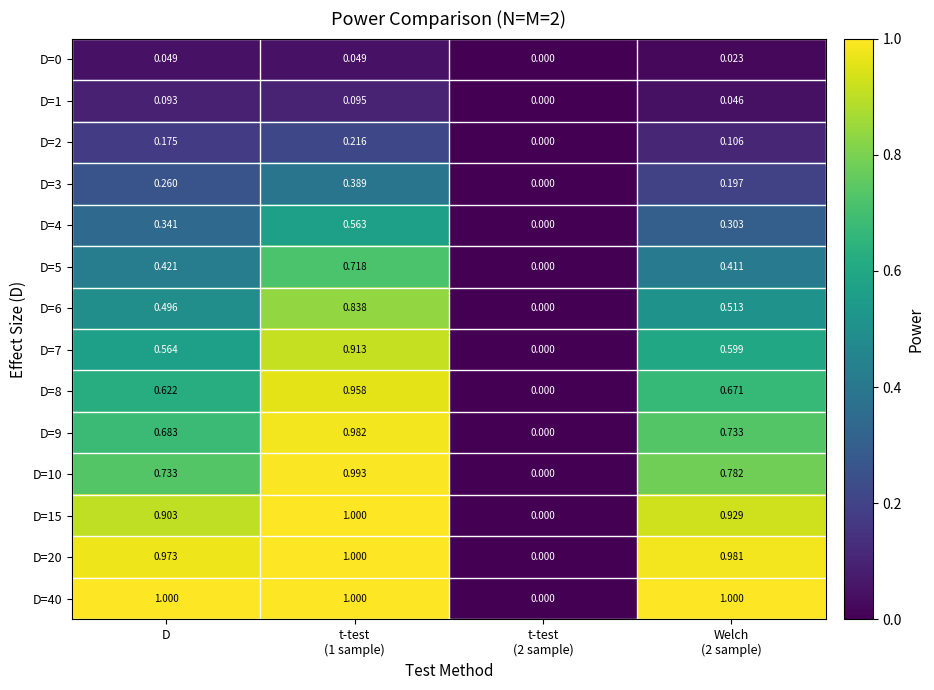

What is the spread (max minus min) of values at Welch
(2 sample)?

1.0